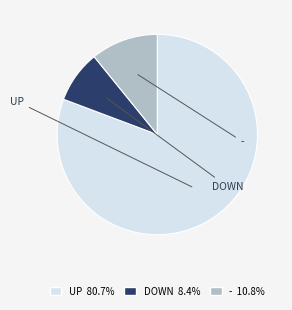

Is there a majority slice in this chart?

Yes